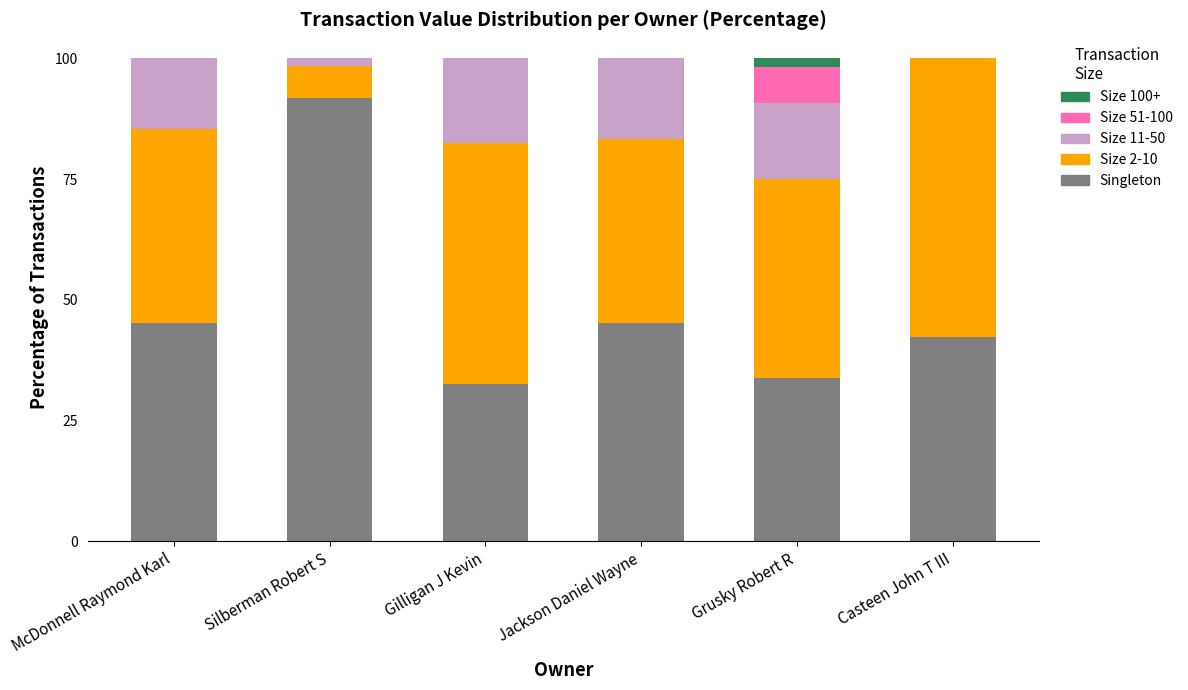

Is it true that Singleton equals 22.2 at Gilligan J Kevin?

False